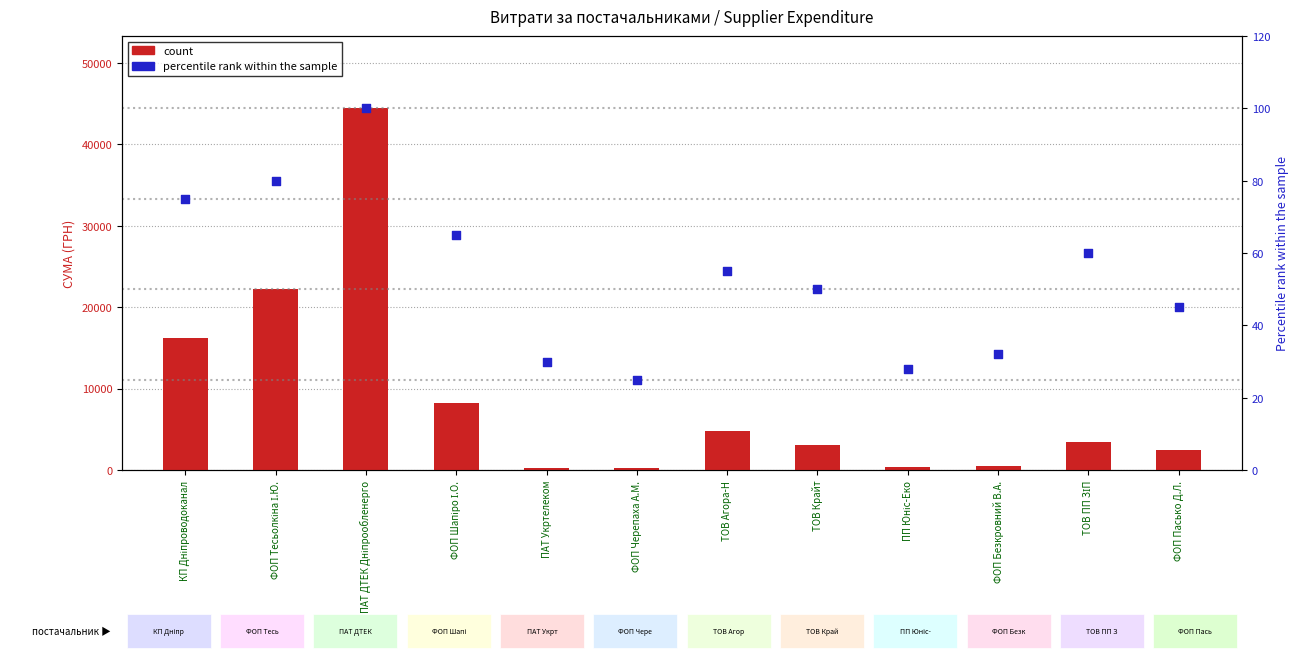

Which series has the widest spread of Y values?

count